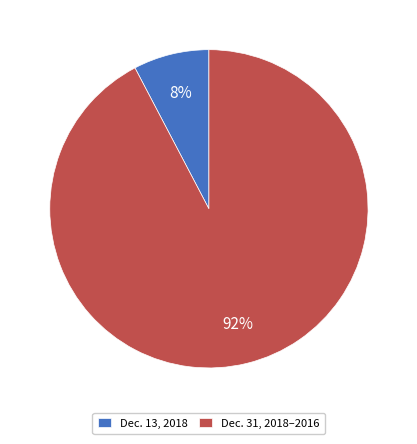

Is the sum of Dec. 13, 2018 and Dec. 31, 2018–2016 greater than half?

Yes